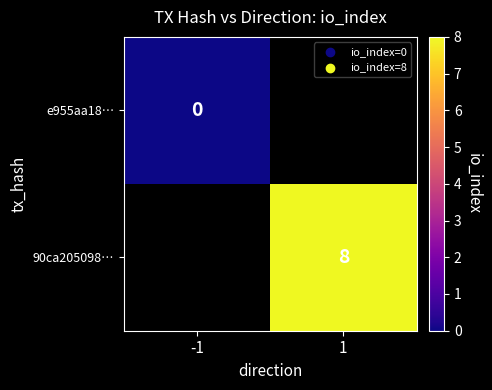

True or false: 90ca205098… has a value of 8 at 1.

True